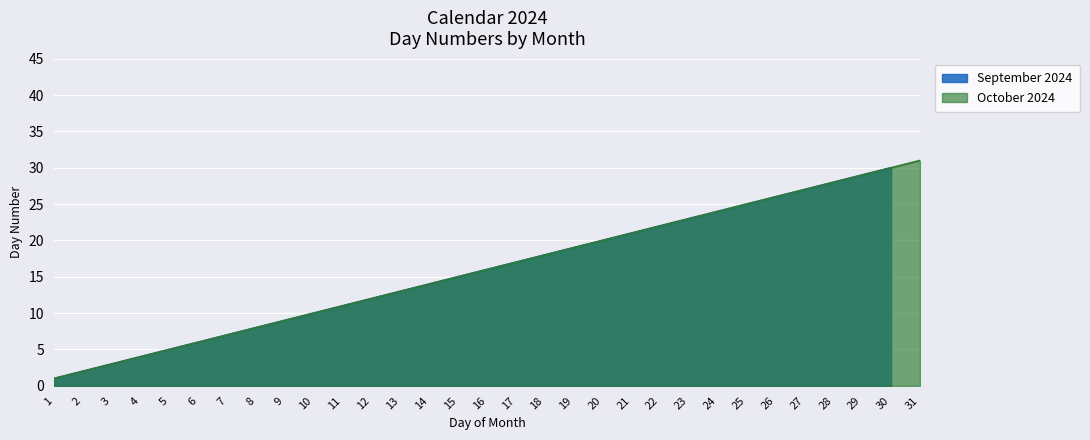

What is the ratio of the value at 2 to the value at 21?

0.1